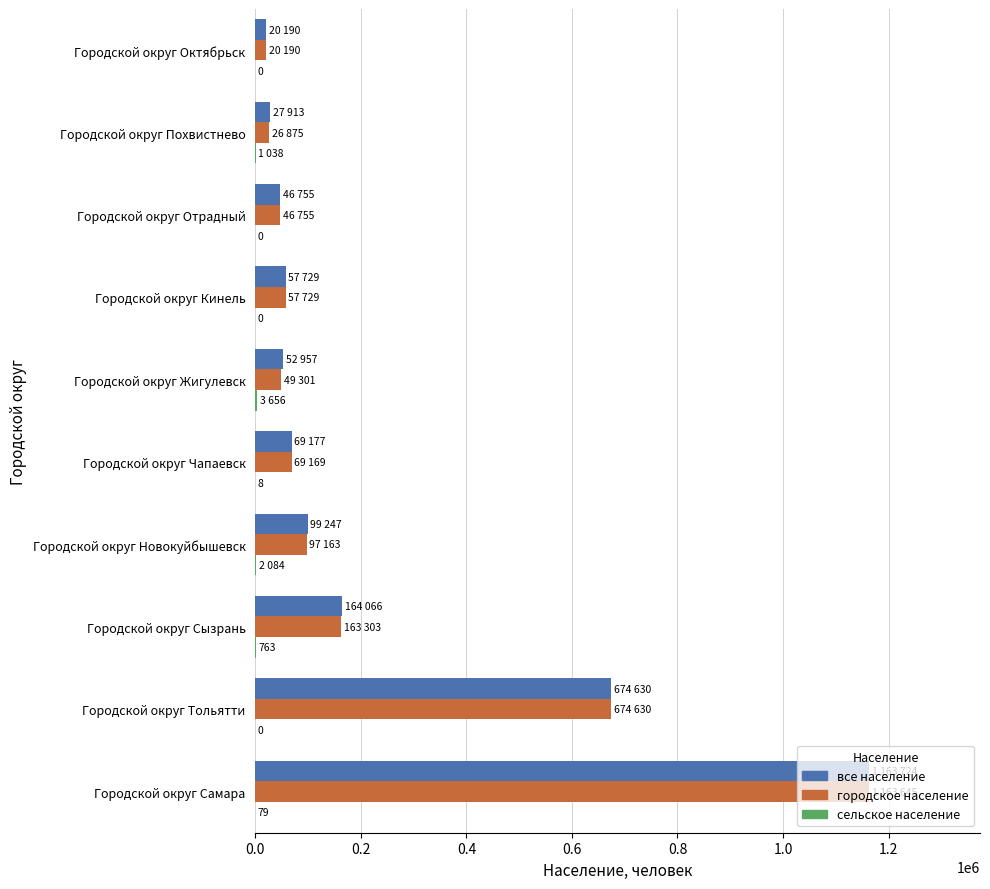

At which category is the sum across all series the highest?

Городской округ Самара